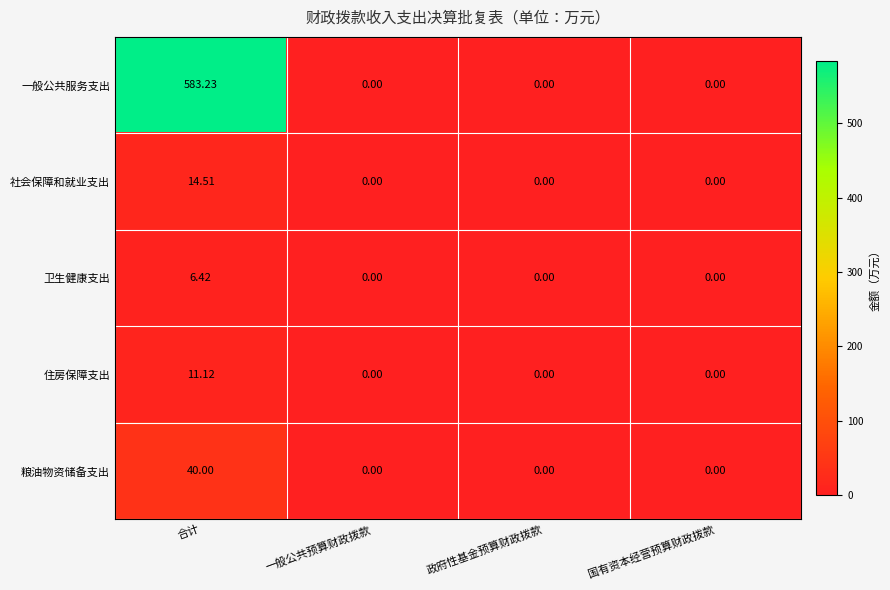

Between 合计 and 政府性基金预算财政拨款, which series saw the biggest shift?

一般公共服务支出